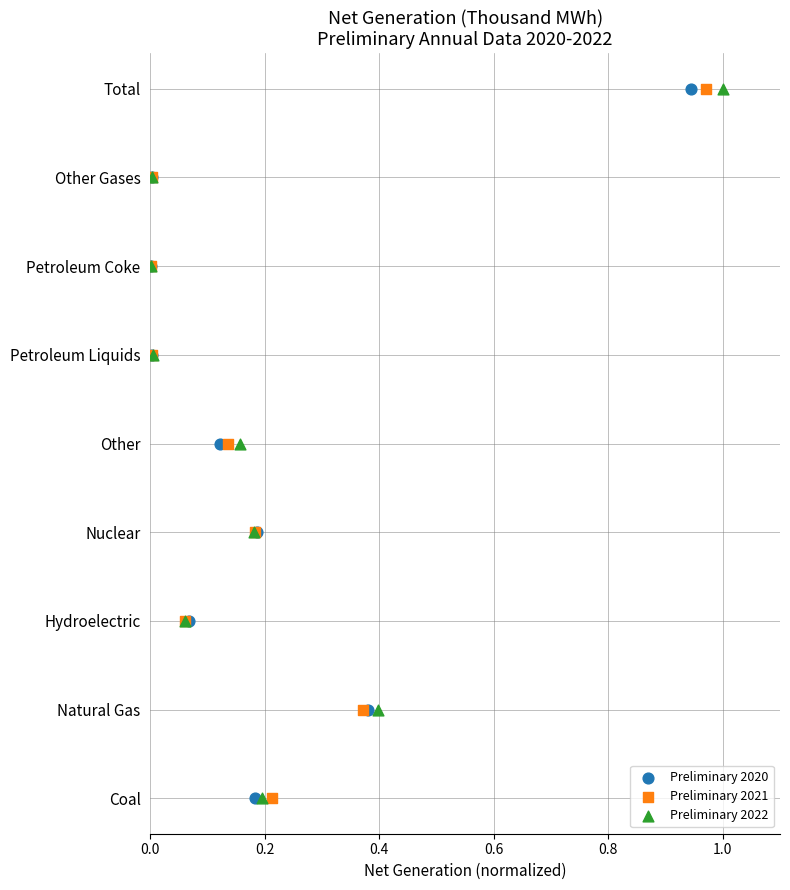

Which series reaches the minimum Y coordinate?

Preliminary 2020